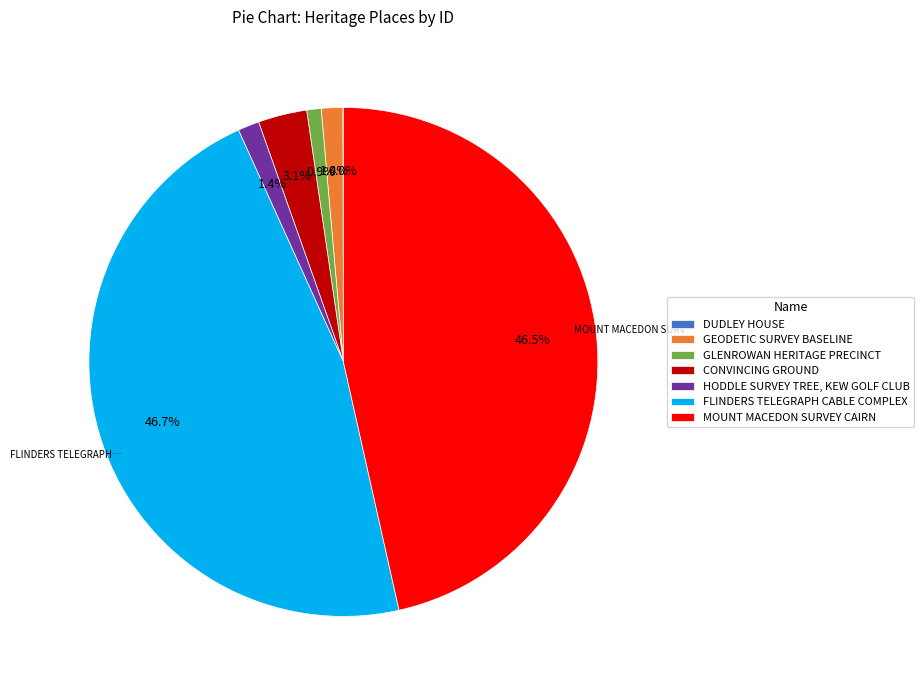

Is there a majority slice in this chart?

No